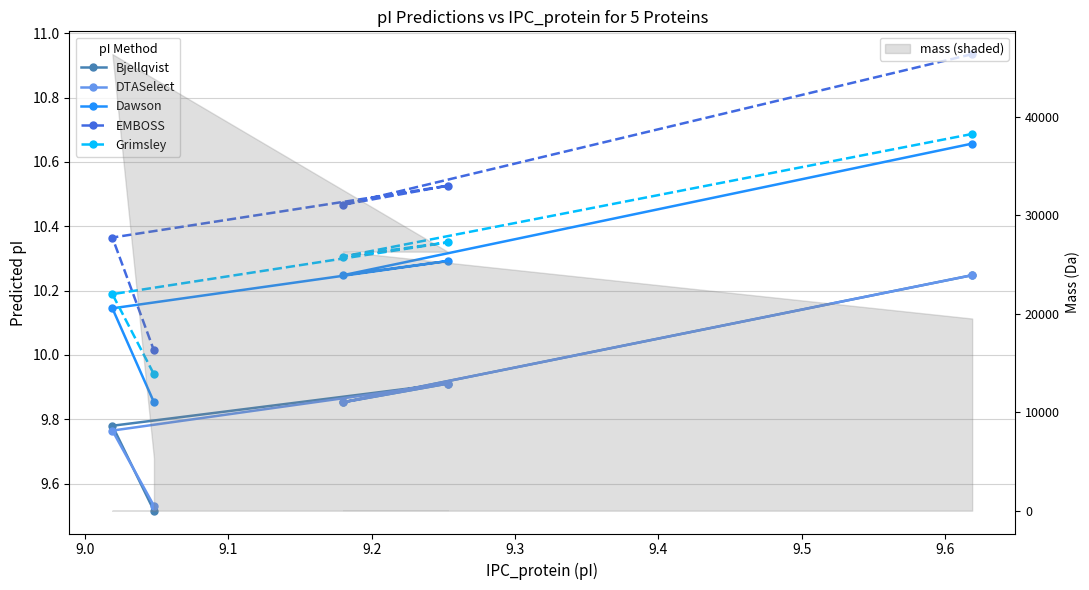

What is the total value across all series at 9.1?

51.0